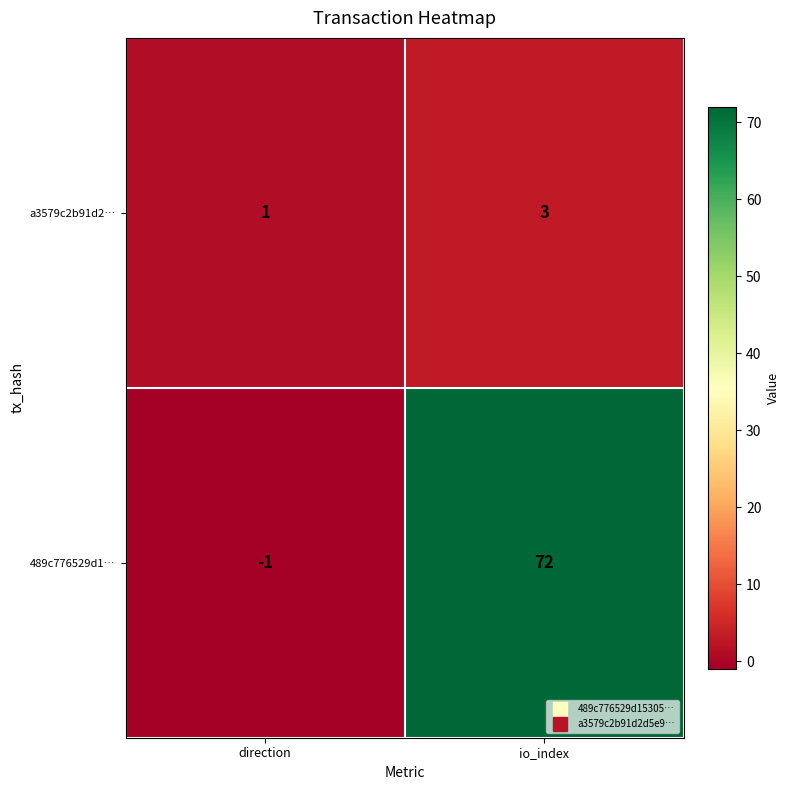

True or false: 489c776529d1… has a value of 72 at io_index.

True